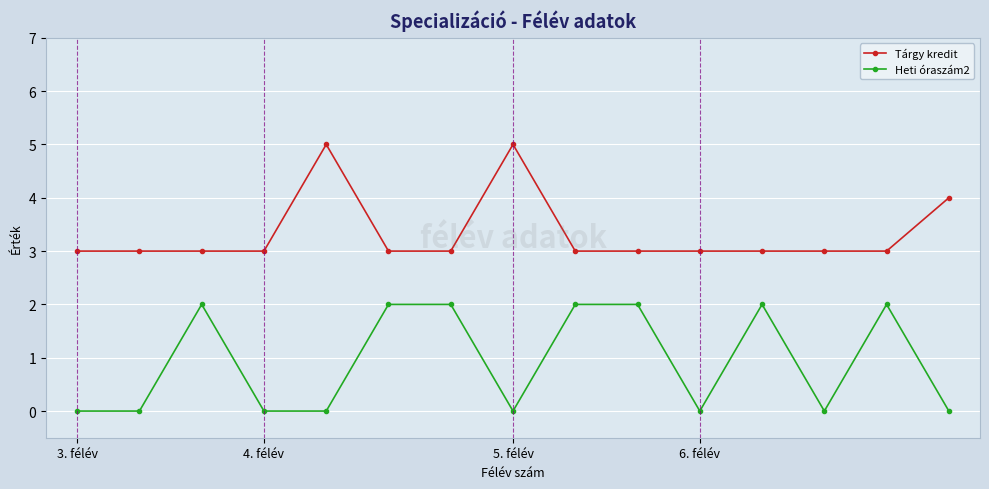

How many lines are shown in the chart?

2